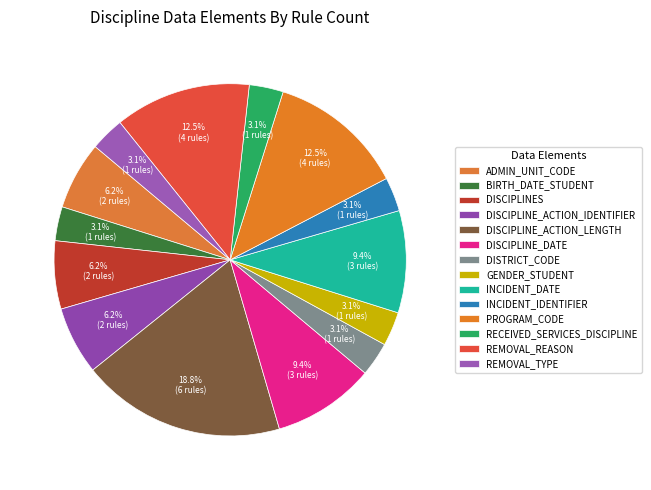

Rank the categories by value from highest to lowest.

DISCIPLINE_ACTION_LENGTH, PROGRAM_CODE, REMOVAL_REASON, DISCIPLINE_DATE, INCIDENT_DATE, ADMIN_UNIT_CODE, DISCIPLINES, DISCIPLINE_ACTION_IDENTIFIER, BIRTH_DATE_STUDENT, DISTRICT_CODE, GENDER_STUDENT, INCIDENT_IDENTIFIER, RECEIVED_SERVICES_DISCIPLINE, REMOVAL_TYPE